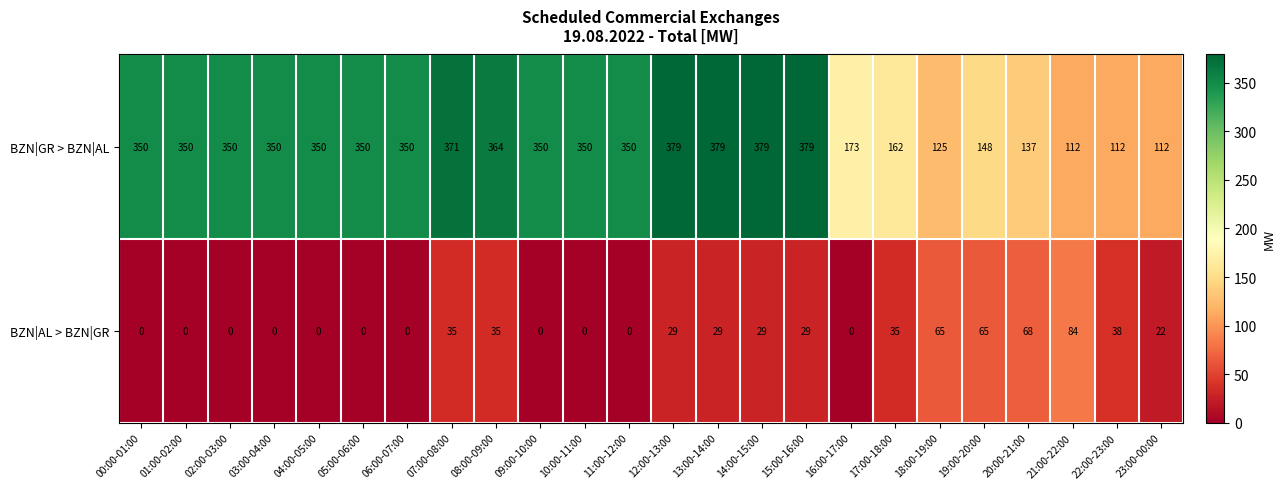

What is the greatest value displayed?

379